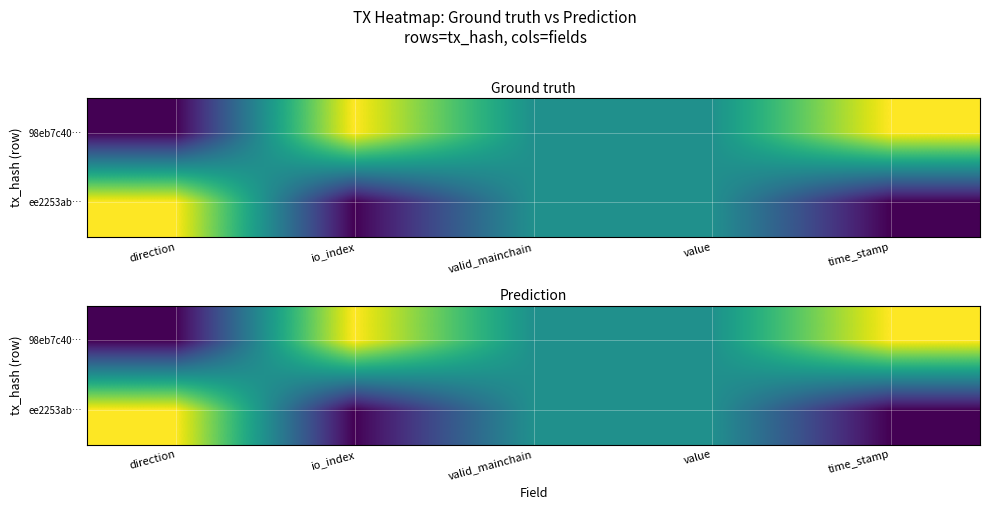

List the labels in order of 98eb7c40… value, largest first.

io_index, time_stamp, valid_mainchain, value, direction